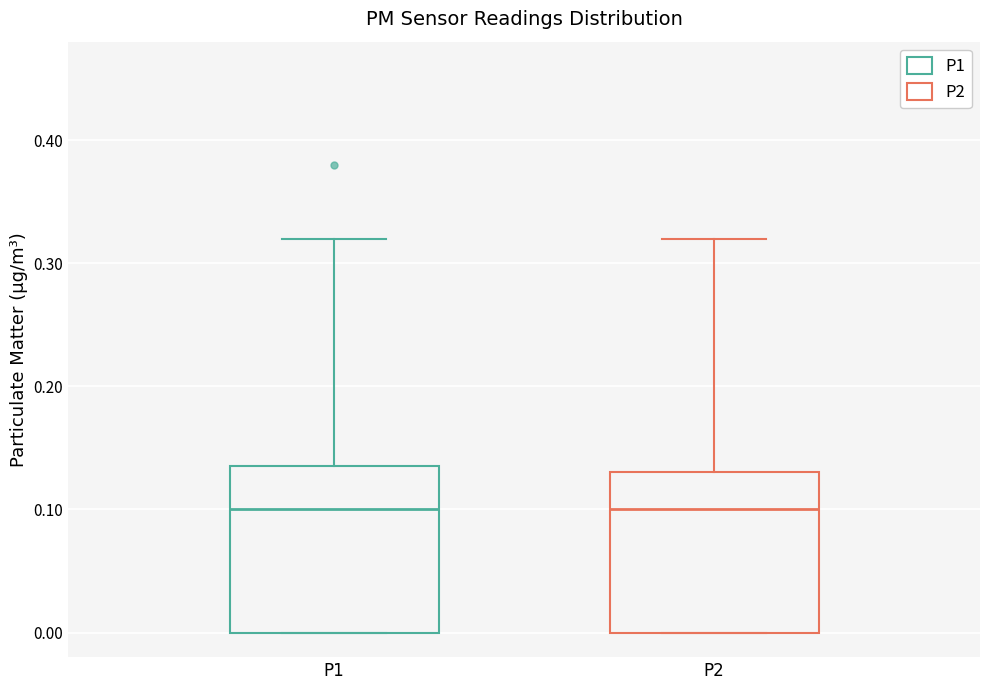

Reading left to right, read every box against the y-axis: the position of its median line, the range the box covers, and the ends of its whiskers. The values are not printed on the chart, so give them approximately, as read against the axis.

P1: median 0.10, box 0.00 to 0.14, whiskers 0.00 to 0.32
P2: median 0.10, box 0.00 to 0.13, whiskers 0.00 to 0.32